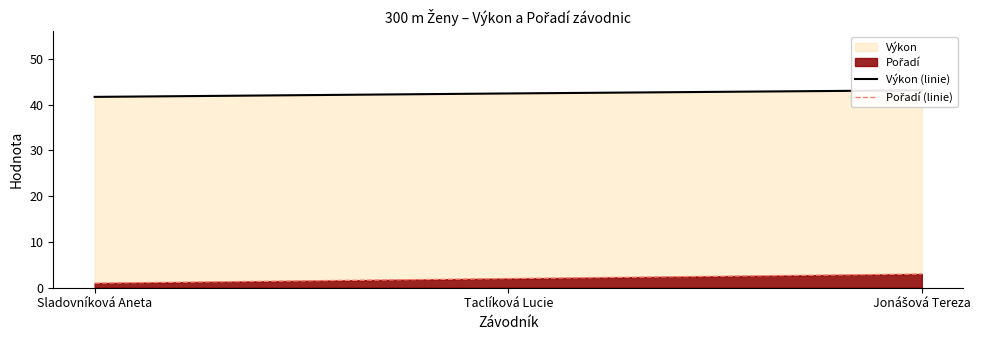

At which label is Výkon (linie) closest to 42?

Sladovníková Aneta